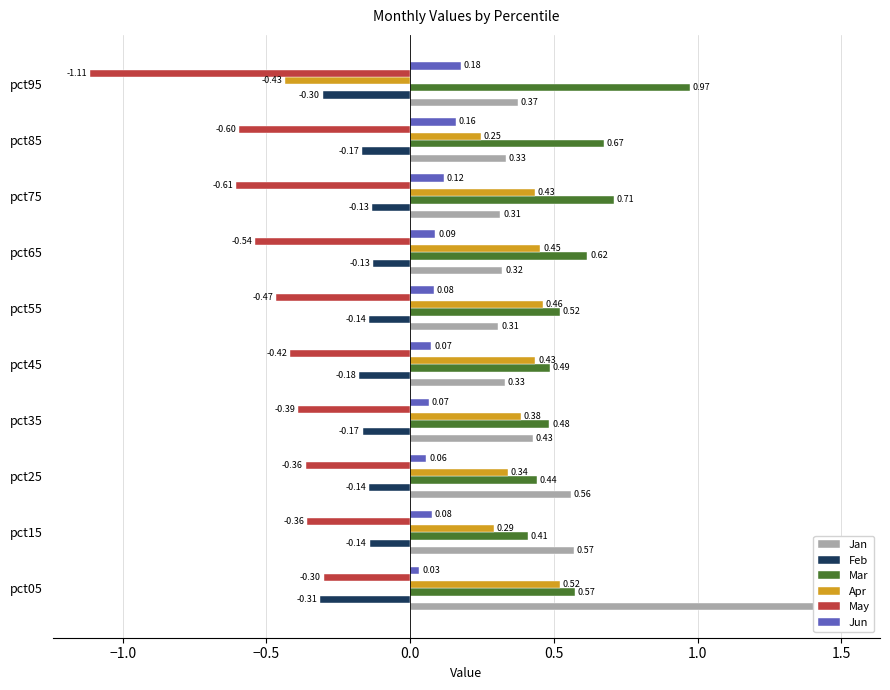

What is the spread (max minus min) of values at pct45?

0.9